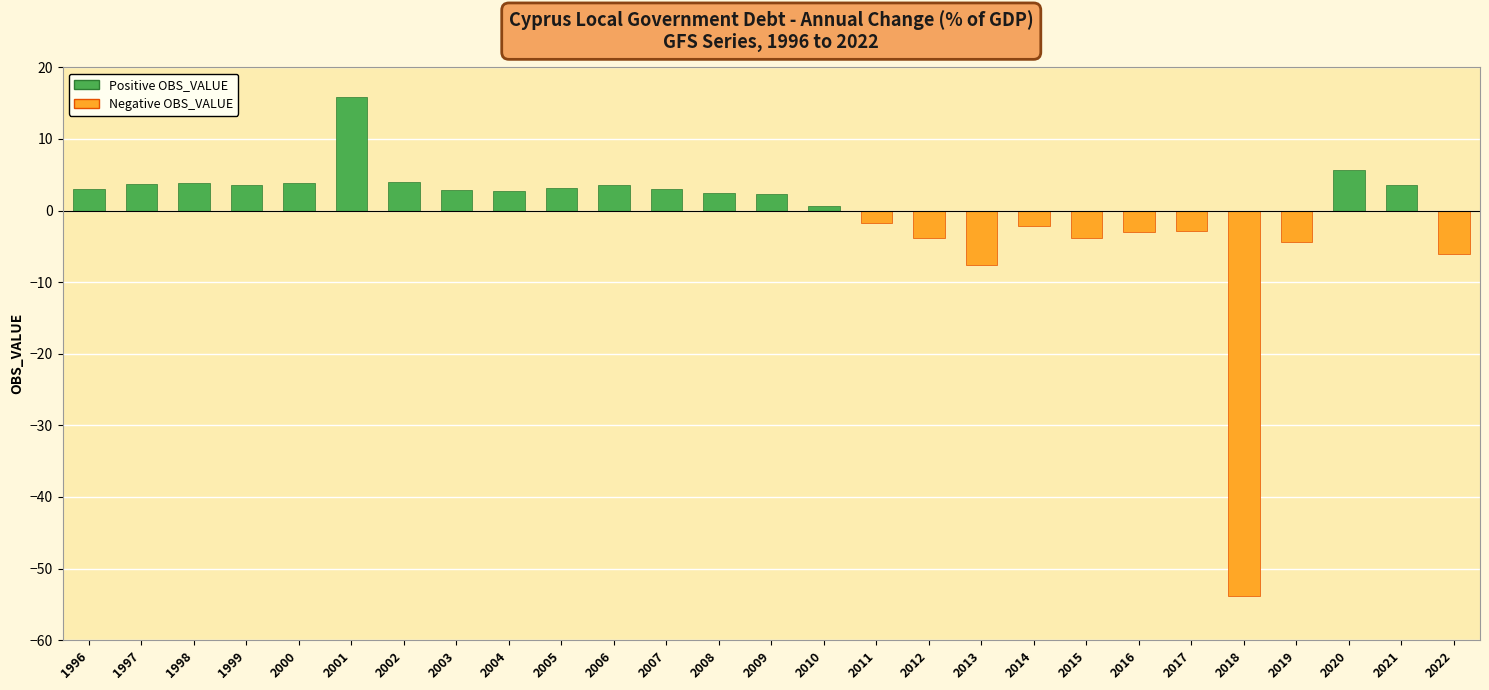

Are the bars horizontal?

No